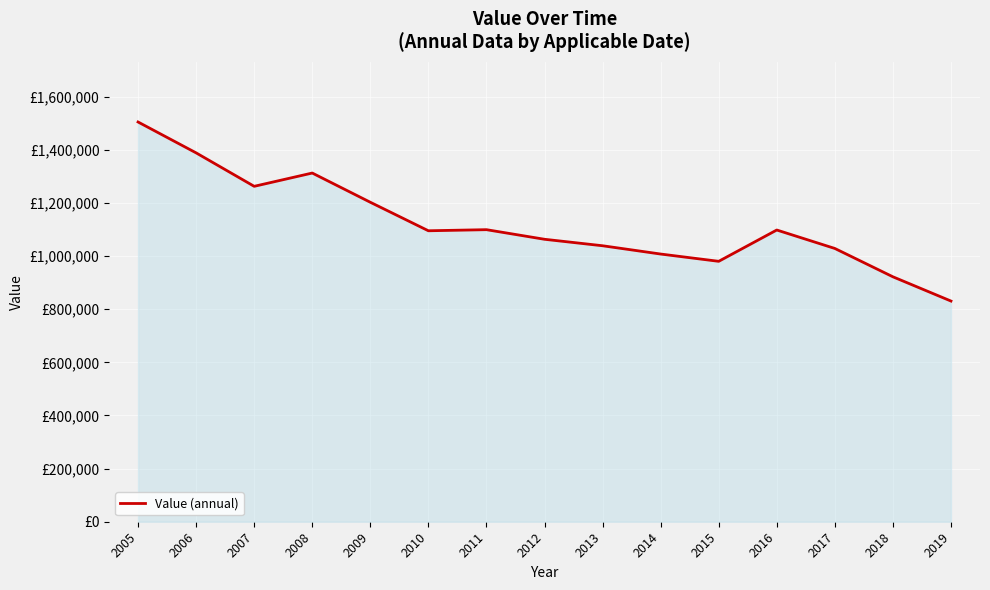

At which category does the chart reach its minimum across all series?

2019